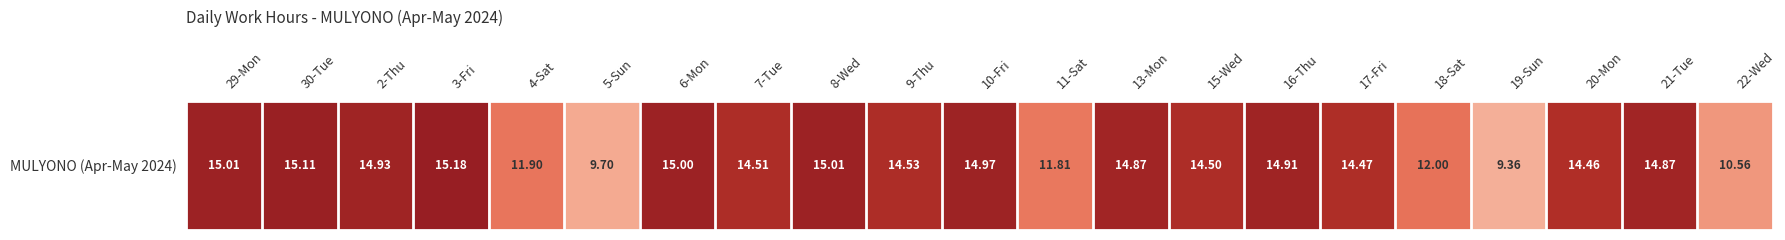

At which category does the chart reach its minimum across all series?

19-Sun